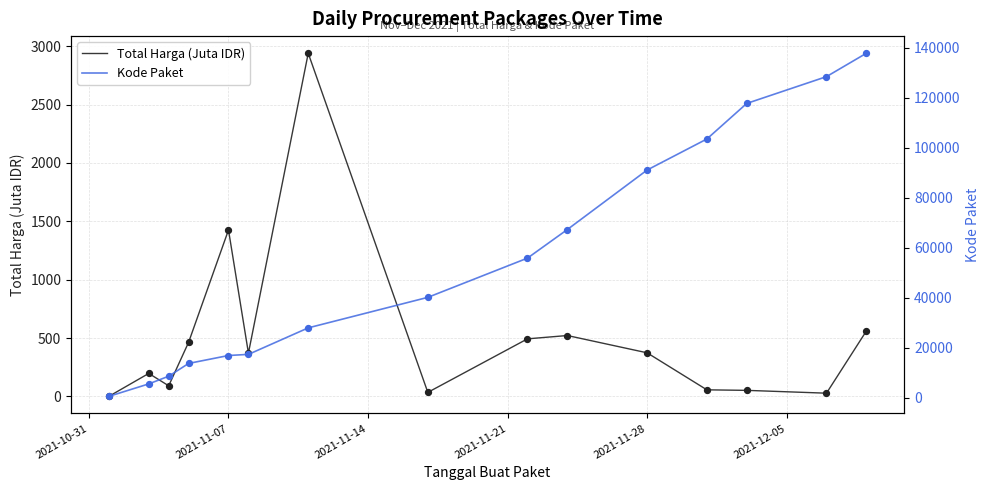

Which series contains the lowest Y value?

Total Harga (Juta IDR)